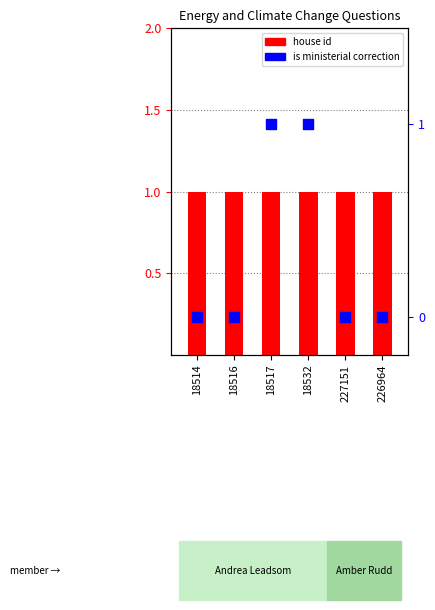

Is the value of house id at 226964 greater than the value of is ministerial correction at 18516?

Yes